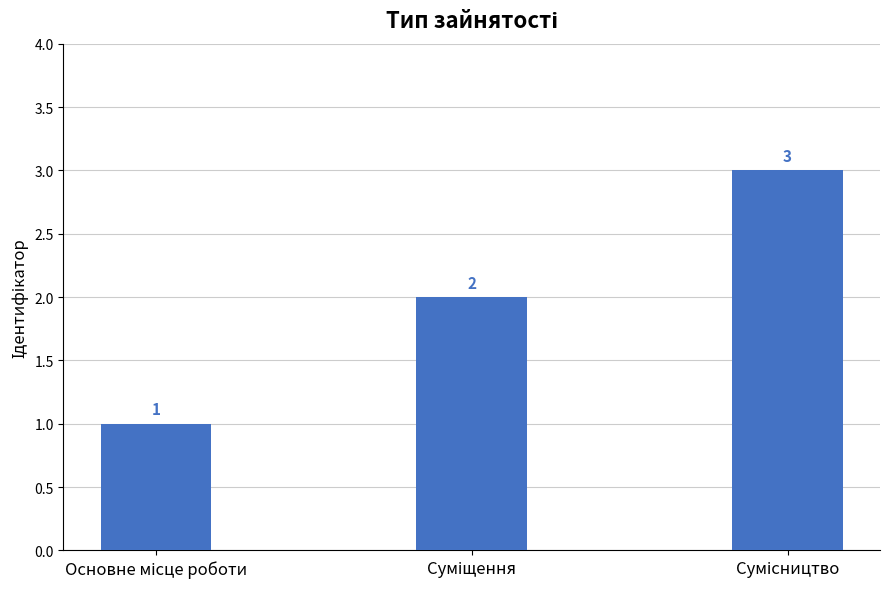

Does the chart contain stacked bars?

No